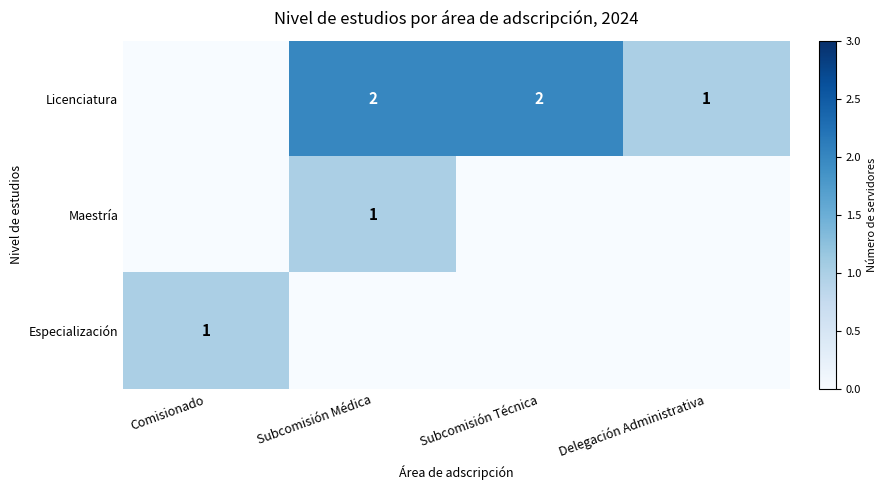

Is it true that Especialización equals 1 at Comisionado?

True